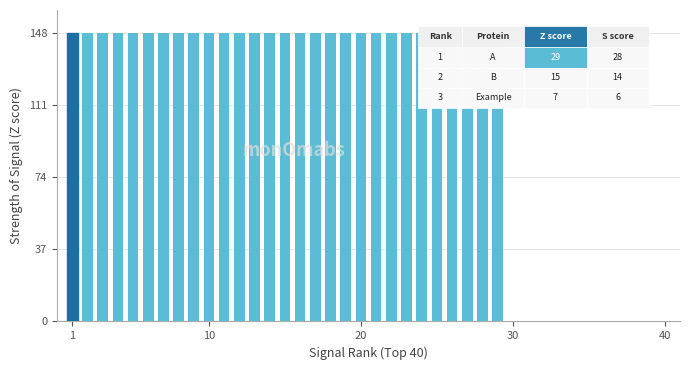

What is the greatest value displayed?

148